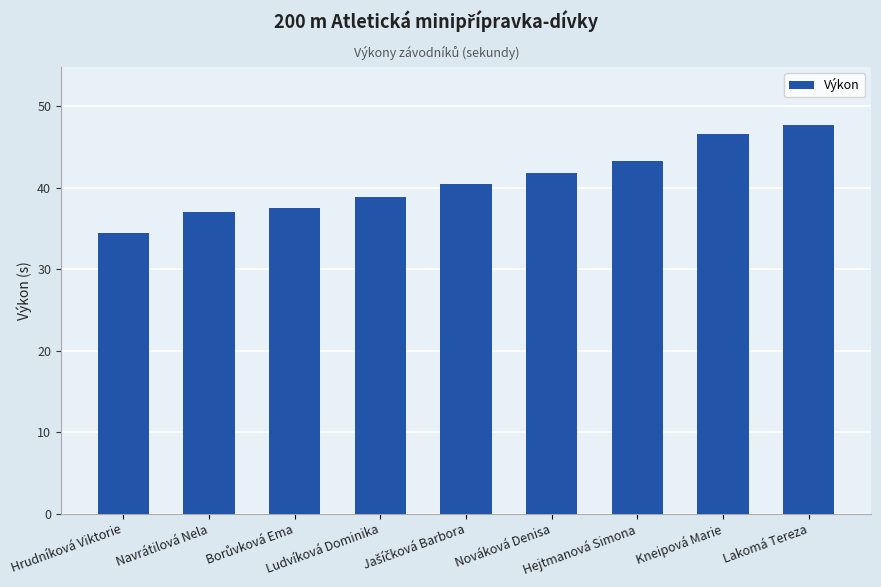

What is the difference between the maximum and minimum values?

13.2